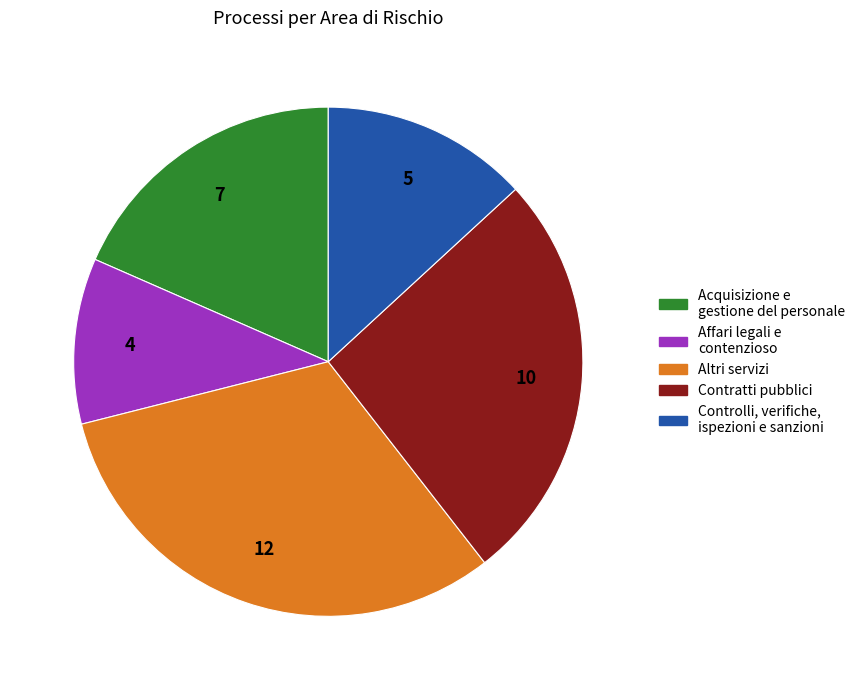

Between Affari legali e contenzioso and Controlli, verifiche, ispezioni e sanzioni, which is larger?

Controlli, verifiche, ispezioni e sanzioni